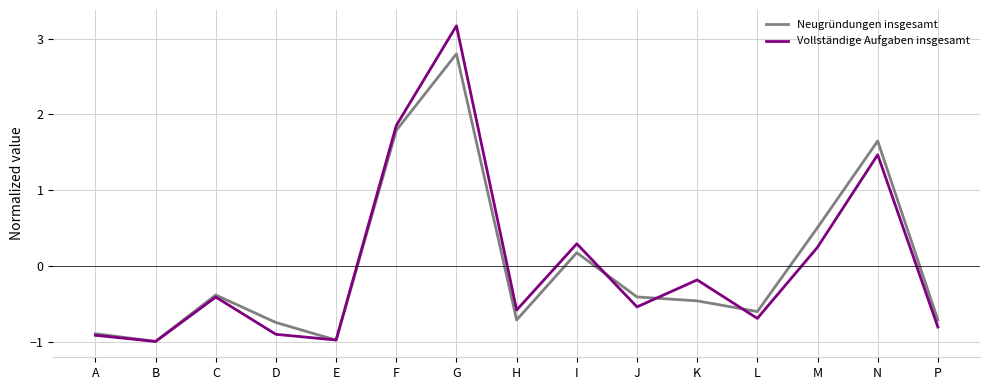

Is this an area chart (filled region under the line)?

No